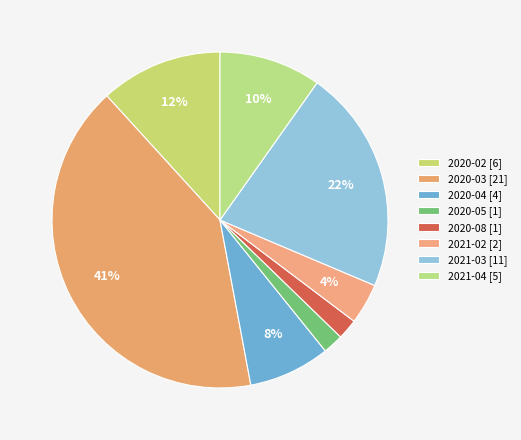

What is the total percentage of 2020-03 and 2020-02?

52.9%